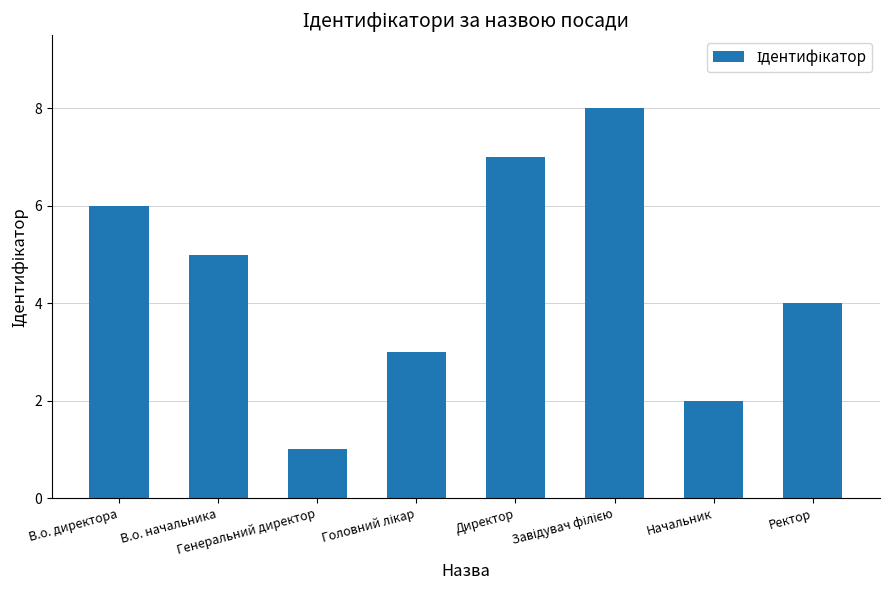

The chart shows a value of 7 at Директор. True or false?

True